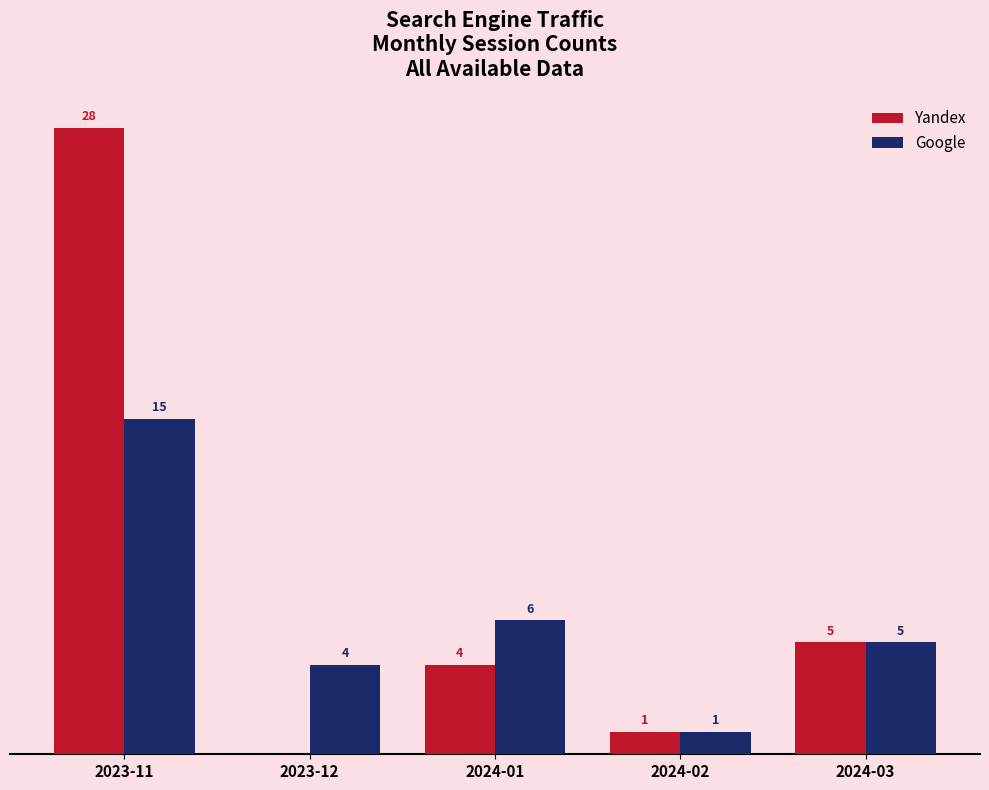

At which category is the sum across all series the highest?

2023-11